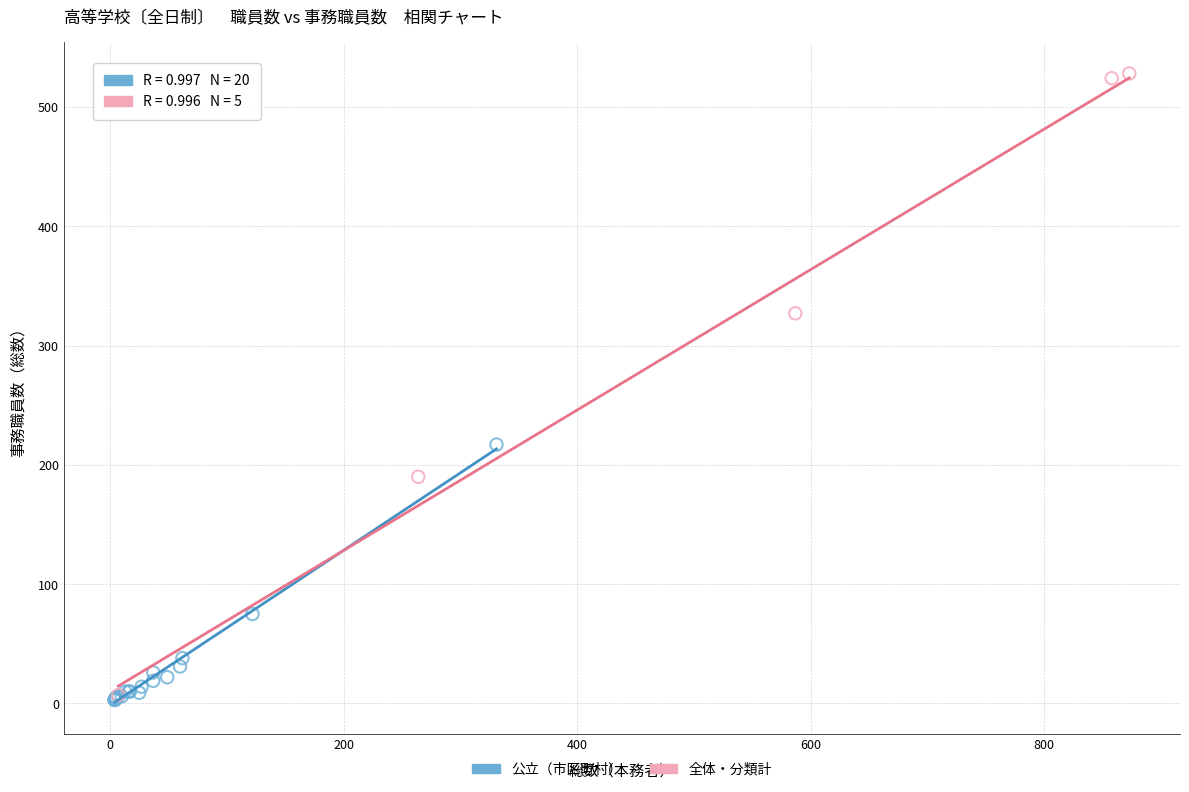

Which series contains the highest Y value?

全体・分類計